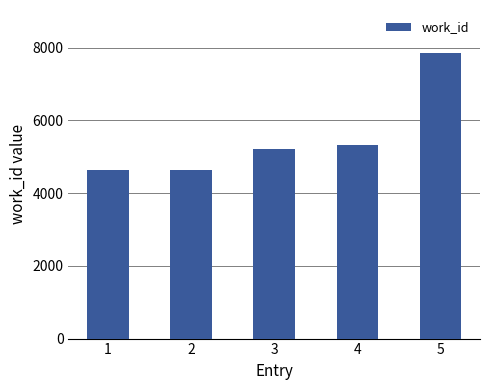

The value at 3 is 5227. True or false?

True